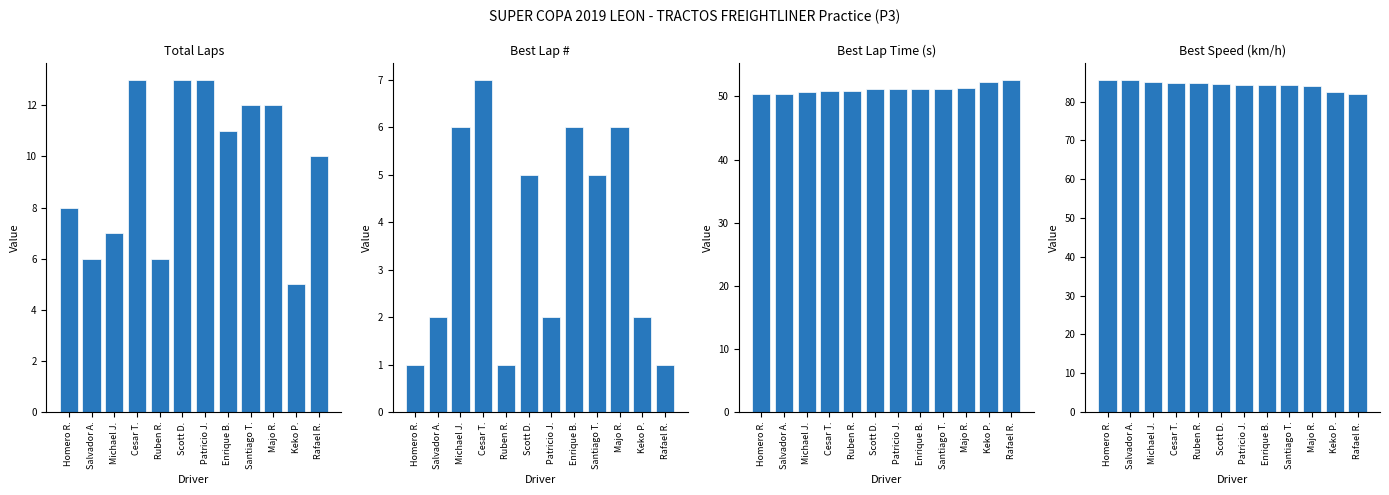

What is the sum of the Best Speed values at Santiago T. and Majo R.?

168.4